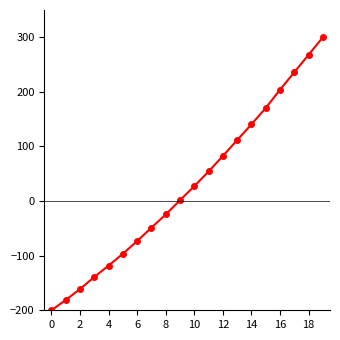

Does the chart display data point markers on the line(s)?

Yes